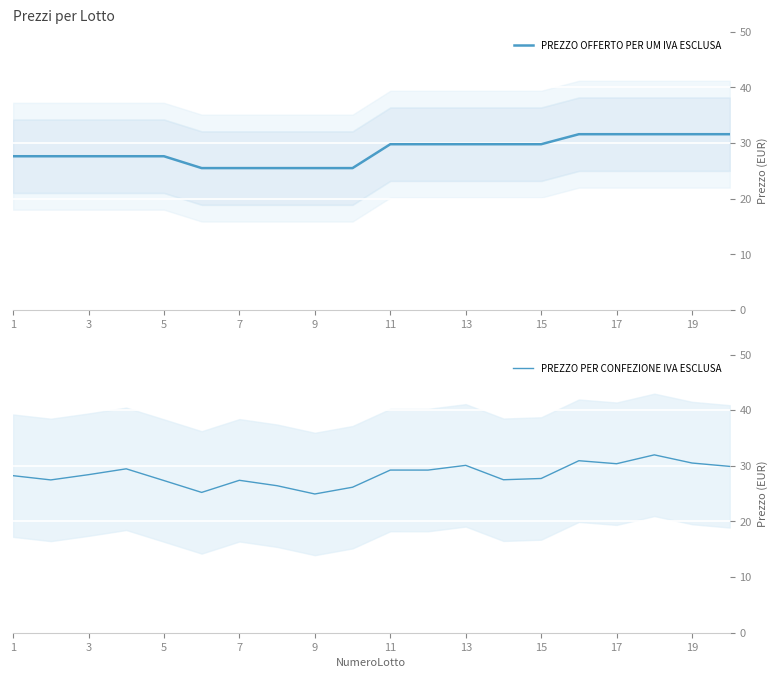

True or false: PREZZO OFFERTO PER UM IVA ESCLUSA has a value of 31.6 at 17.

True